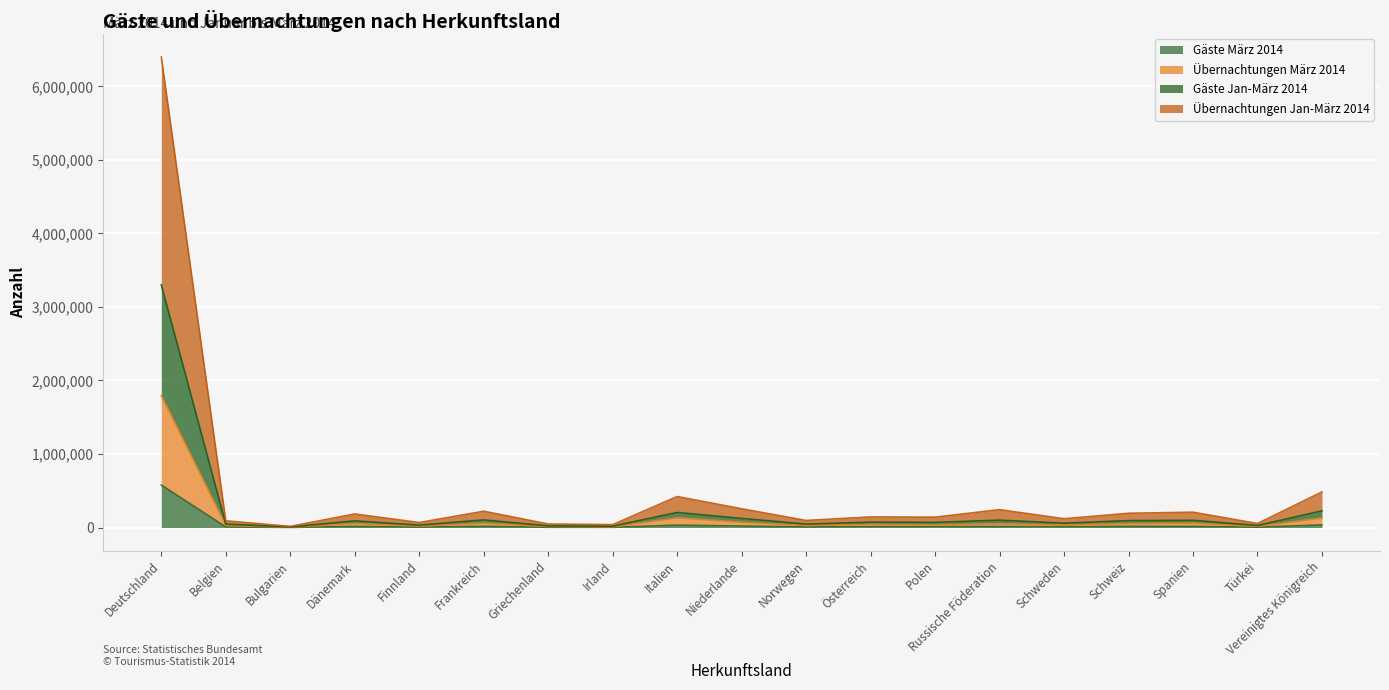

The value of Übernachtungen Jan-März 2014 at Polen is 87382. True or false?

False